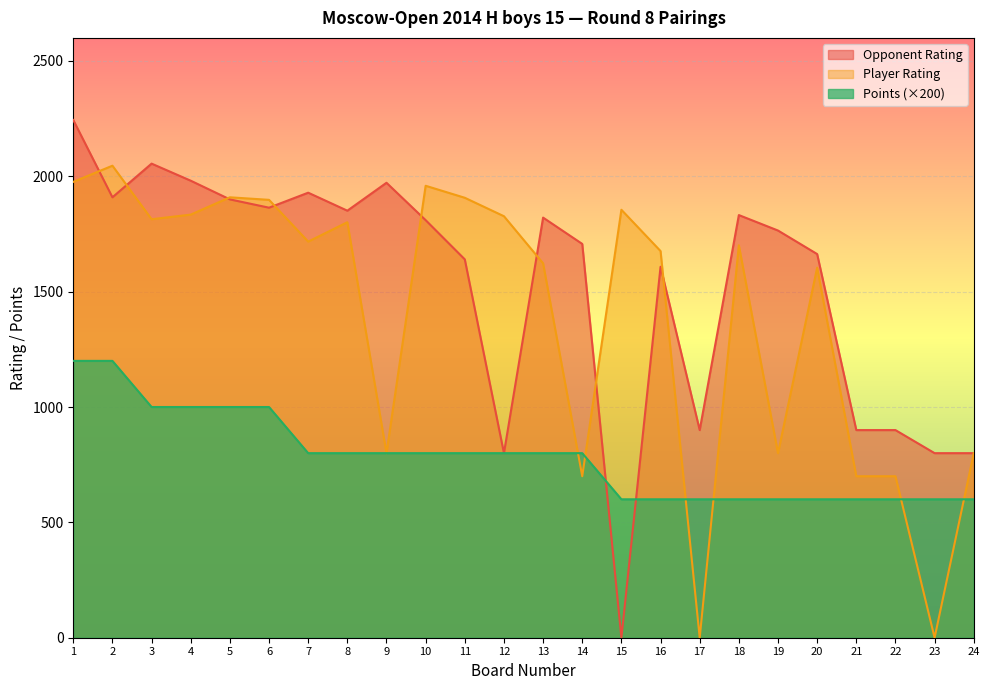

True or false: Points has a value of 1000 at 4.

True